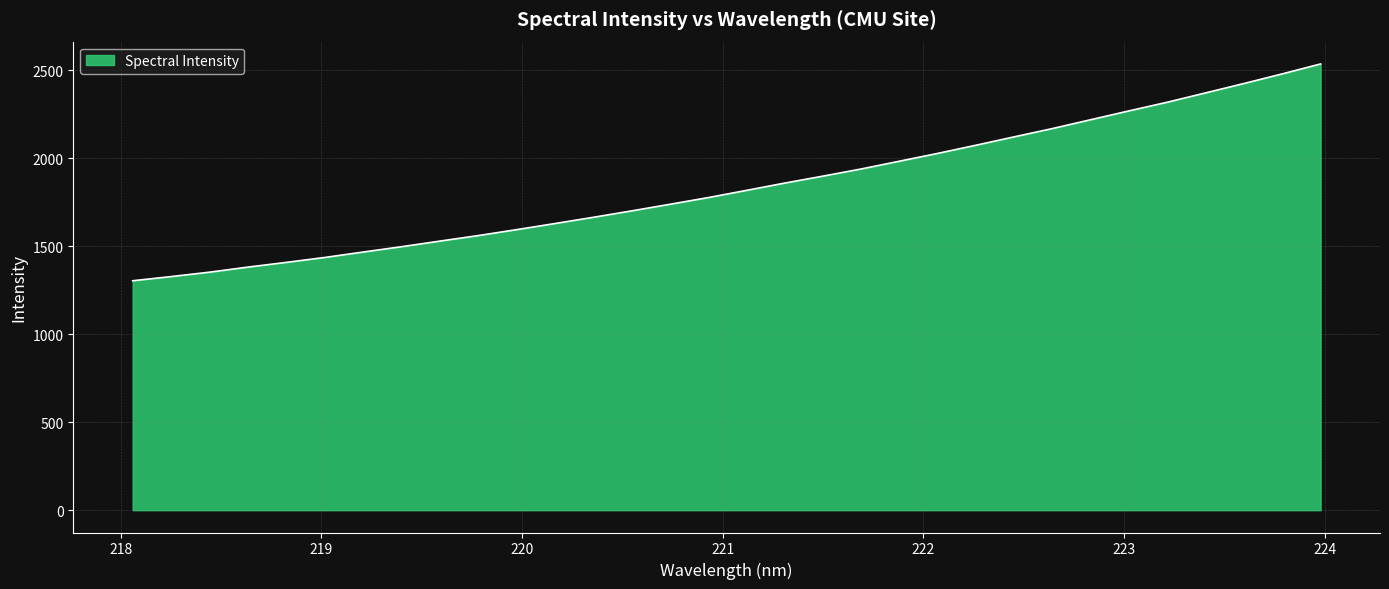

What is the maximum value shown in the chart?

2534.7